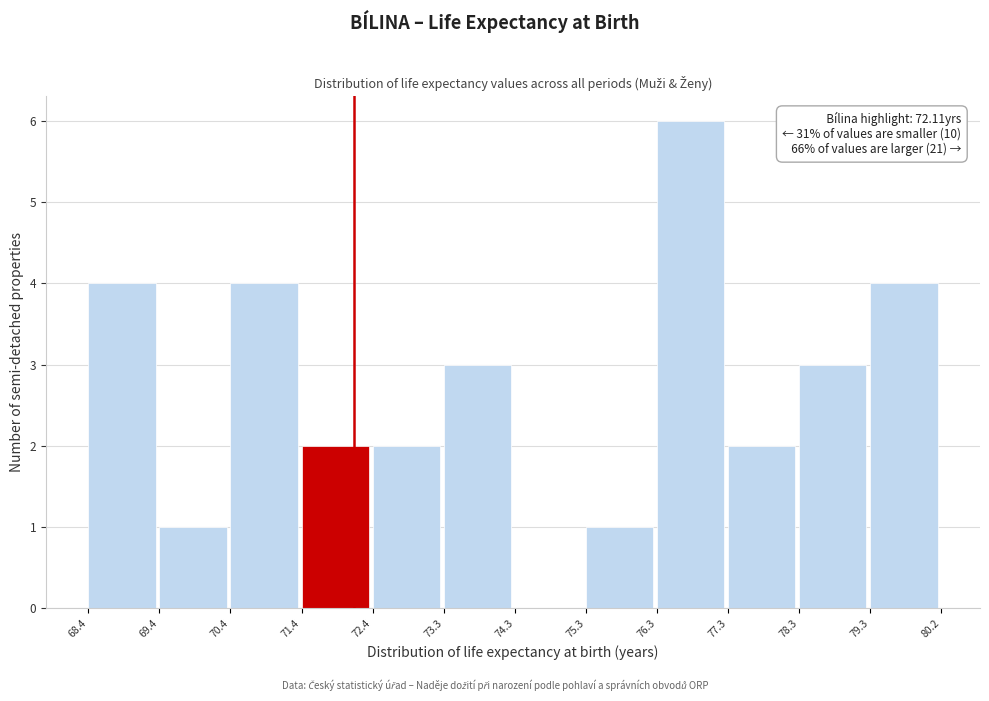

Which range on the x-axis has the tallest bar?

76.3 to 77.3